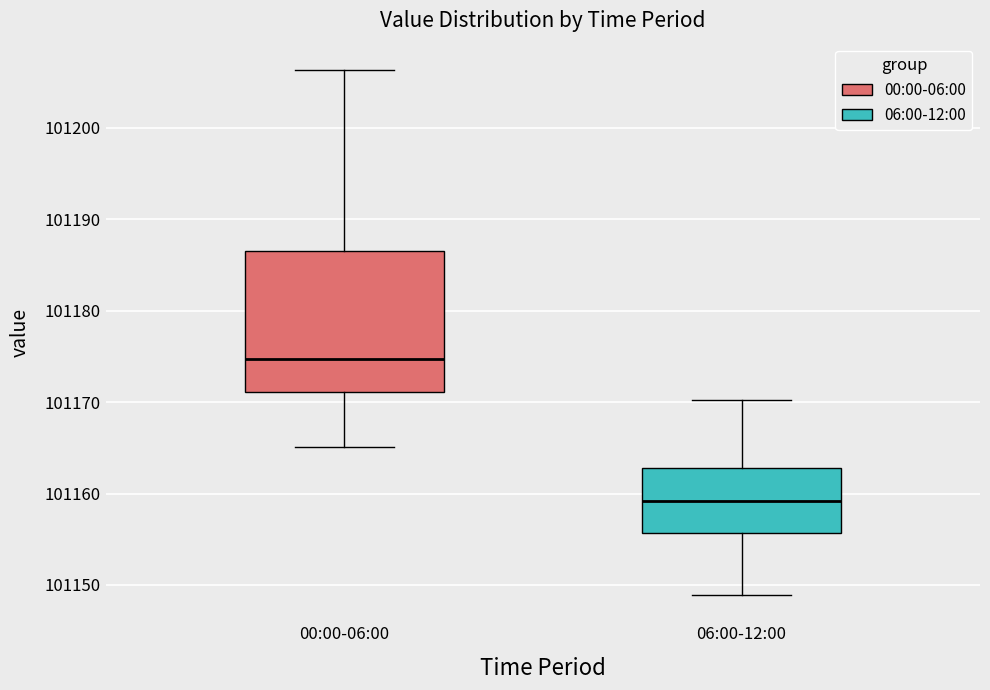

Reading left to right, read every box against the y-axis: the position of its median line, the range the box covers, and the ends of its whiskers. The values are not printed on the chart, so give them approximately, as read against the axis.

00:00-06:00: median 101175, box 101171 to 101186, whiskers 101165 to 101206
06:00-12:00: median 101159, box 101156 to 101163, whiskers 101149 to 101170